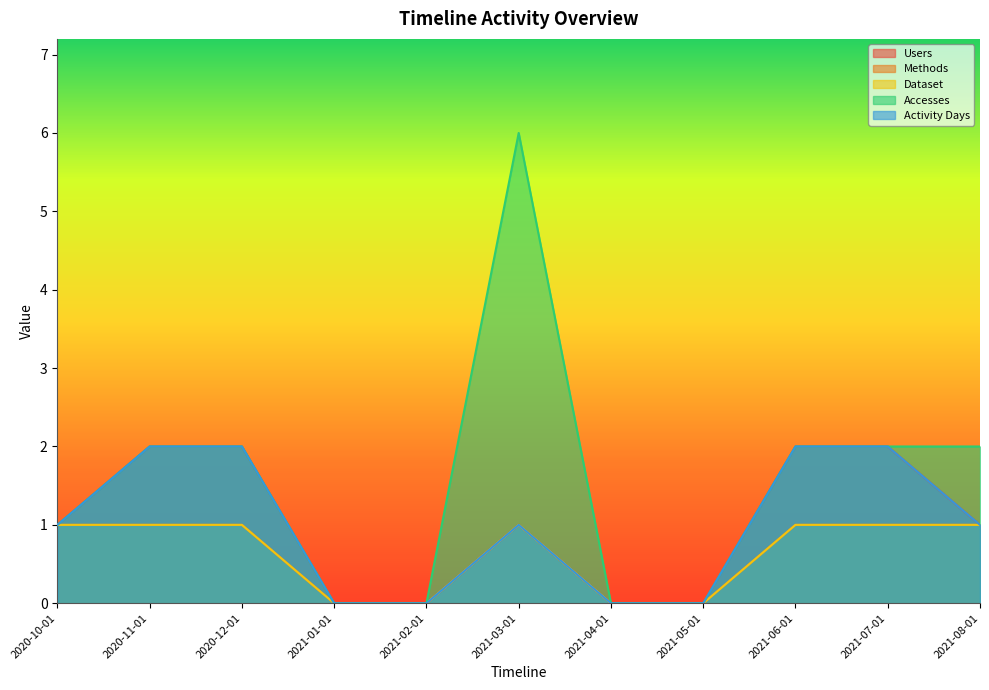

Does the chart display data point markers on the line(s)?

No